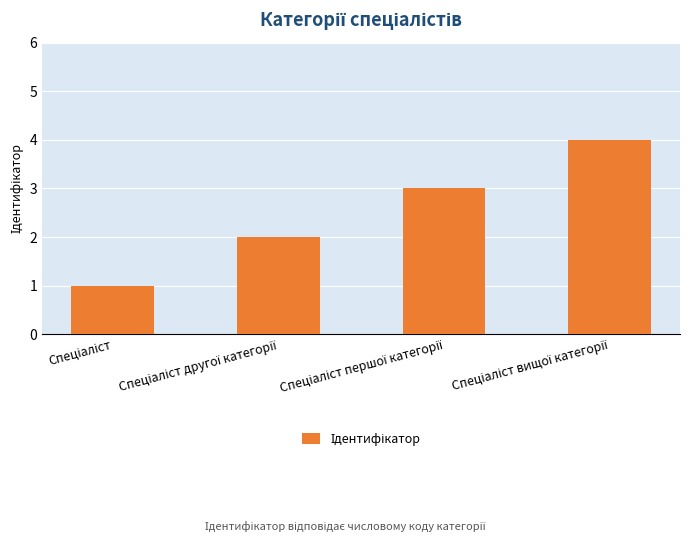

What is the difference between the maximum and minimum values?

3